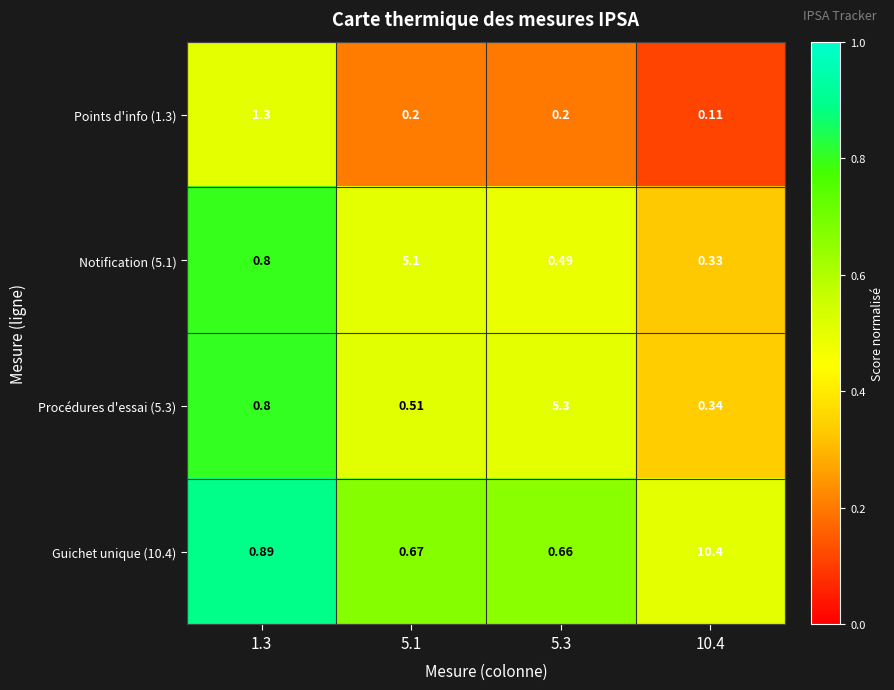

Is the value of Notification (5.1) at 10.4 greater than the value of Guichet unique (10.4) at 5.1?

No